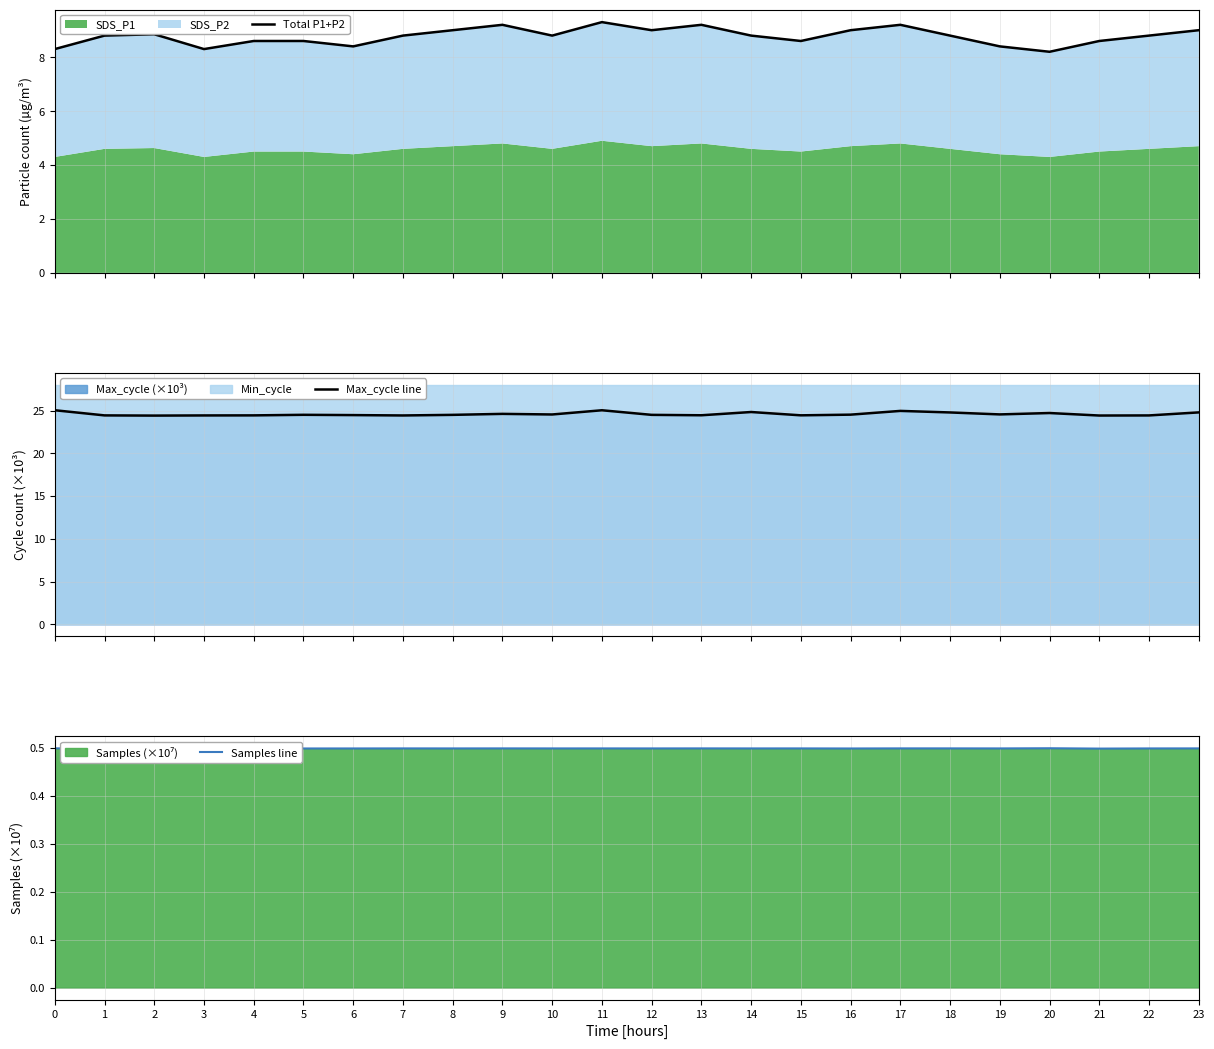

Which series has the largest range (max minus min)?

Total P1+P2